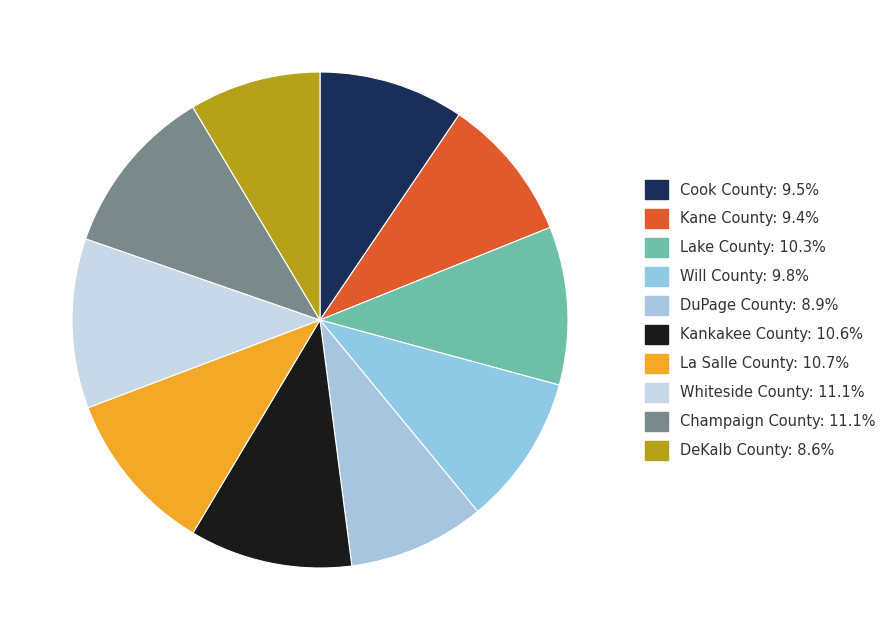

Which slice is the smallest?

DeKalb County